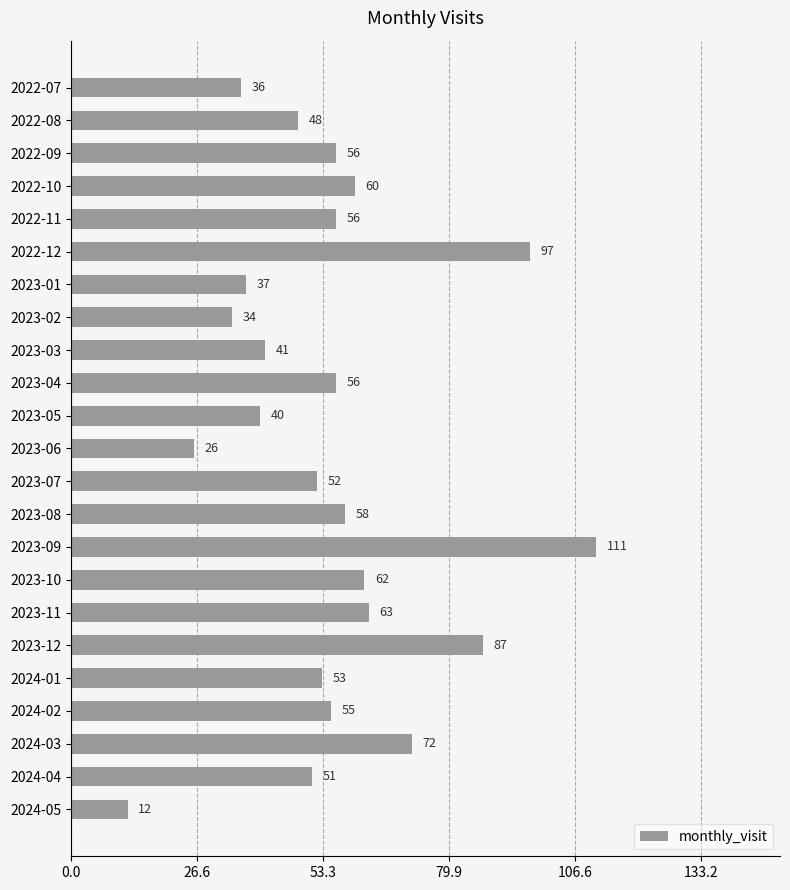

How many series are shown in this chart?

1